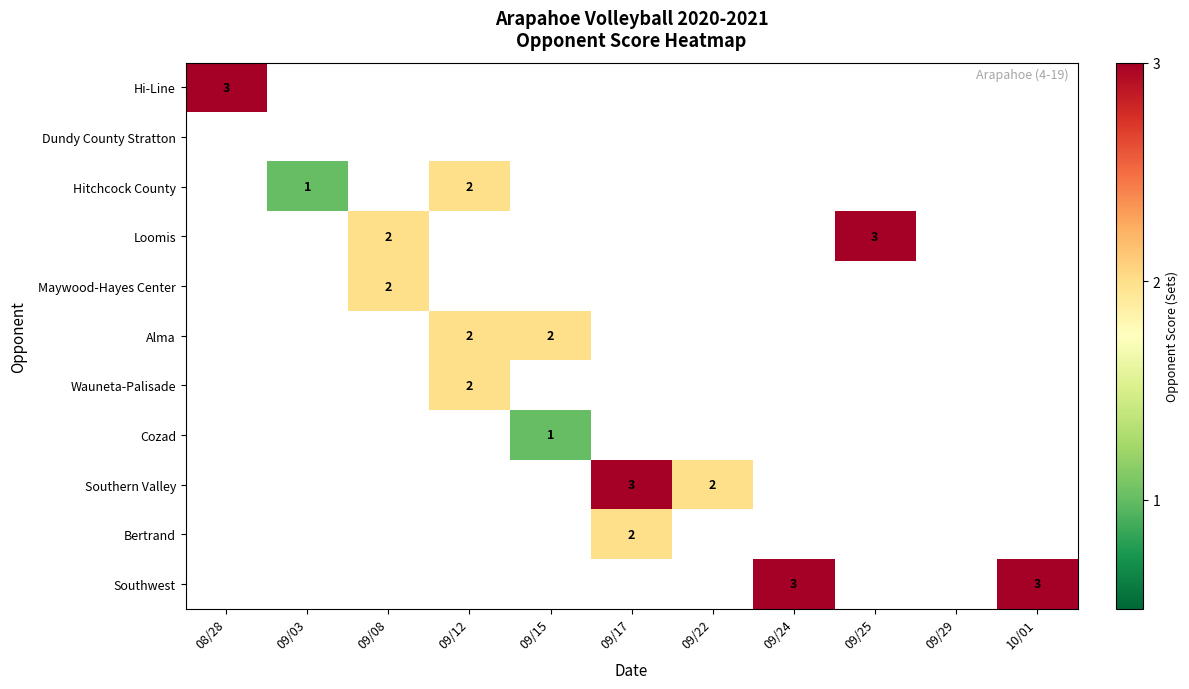

What is the total value across all series at 10/01?

3